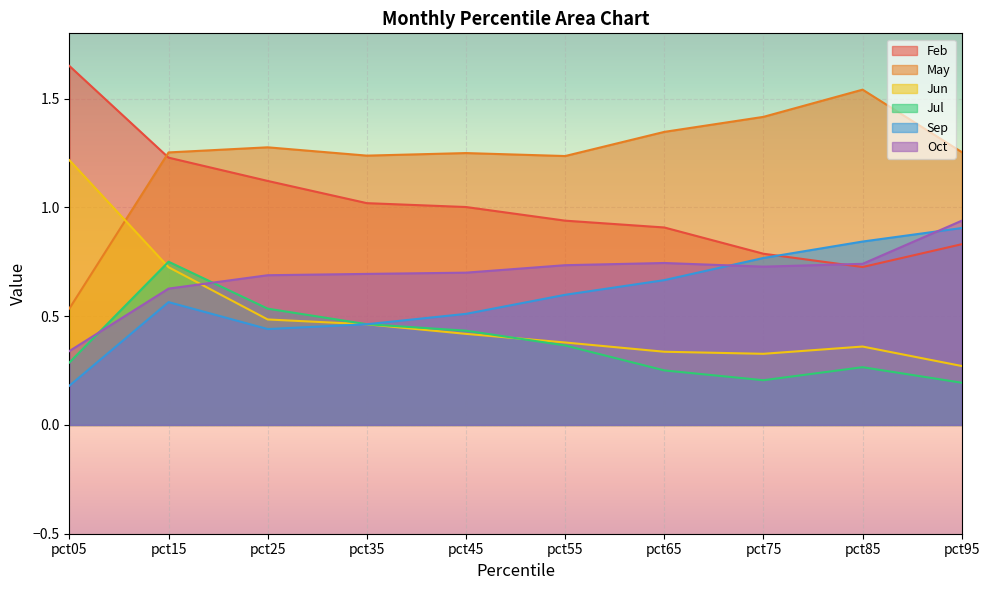

Count the Jul values in the range 0 to 1.

10